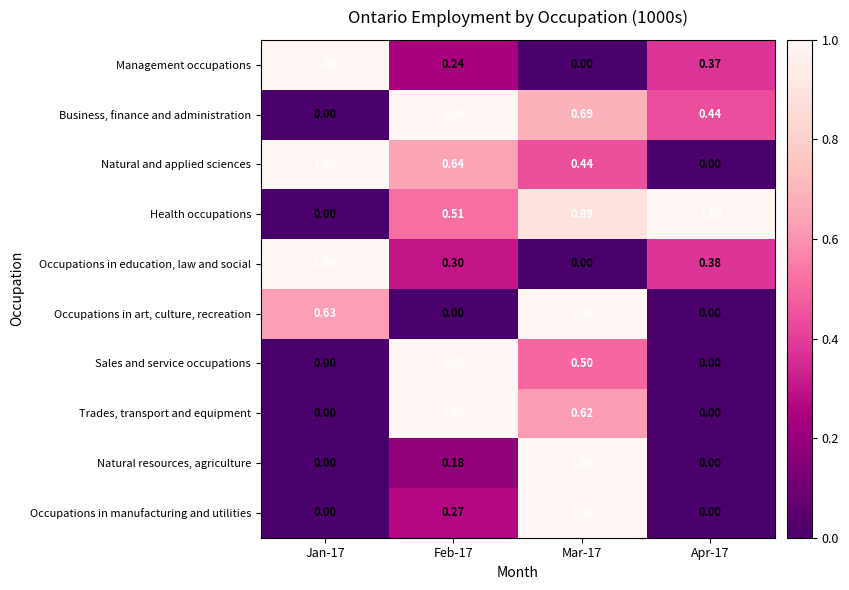

How many data points does each series have?

4